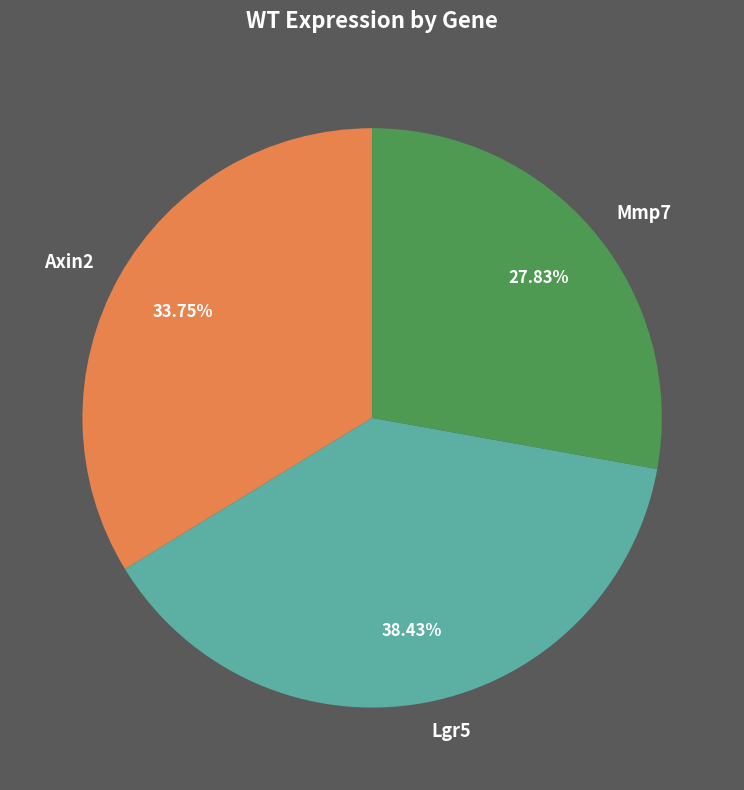

Does any single category account for the majority?

No